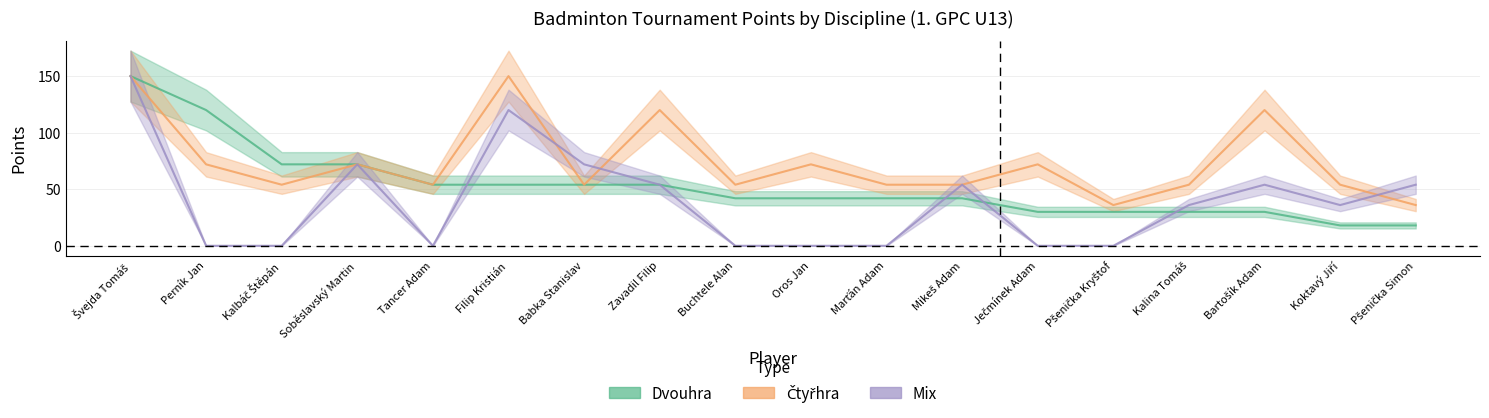

List the series in order of their overall mean, highest first.

Čtyřhra, Dvouhra, Mix